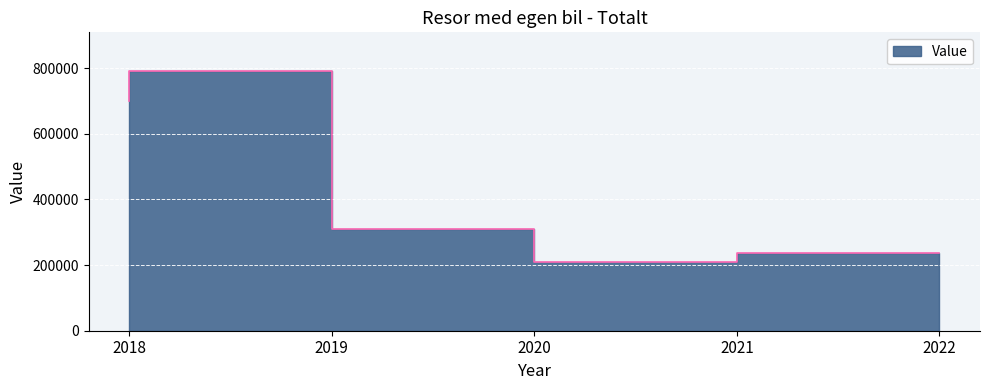

Which category has the lowest value across all series?

2021